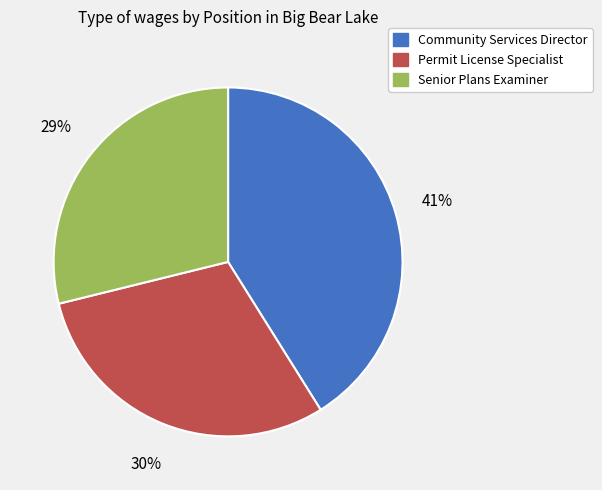

Combined, do Community Services Director and Permit License Specialist account for over 50%?

Yes